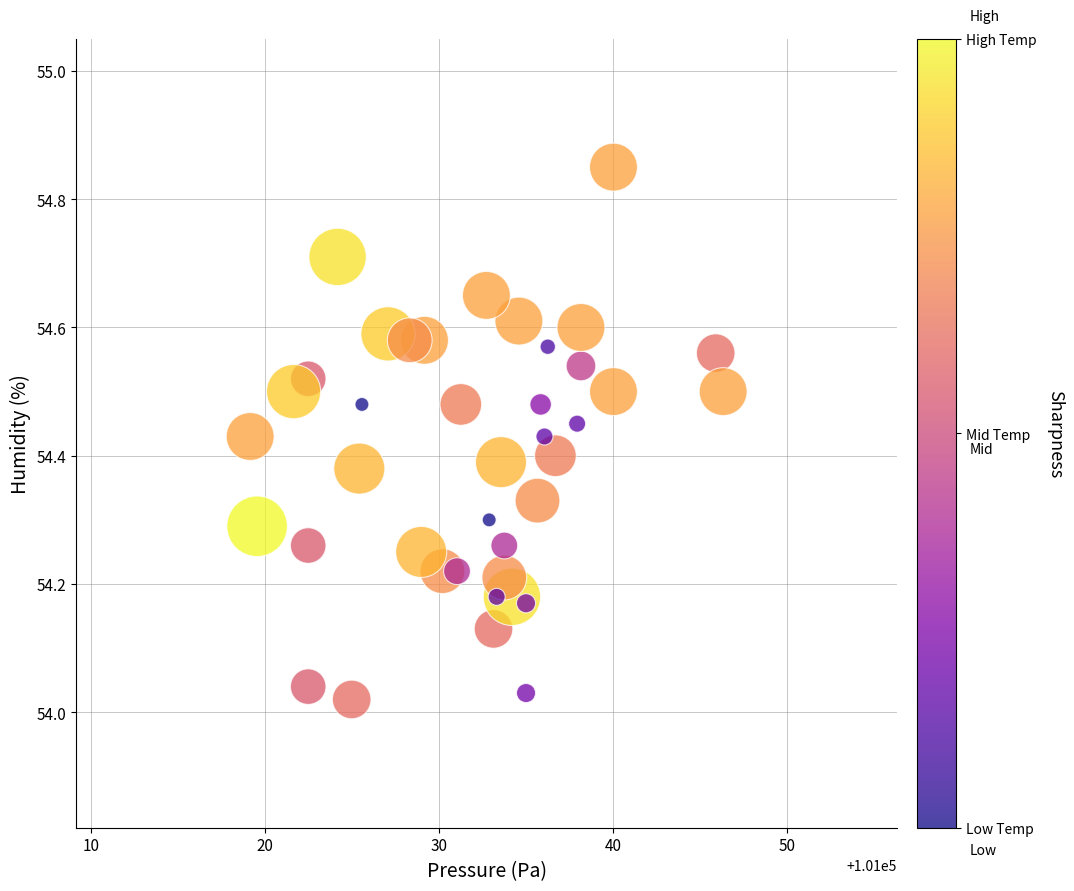

What is the range of X values (max minus min)?

27.2